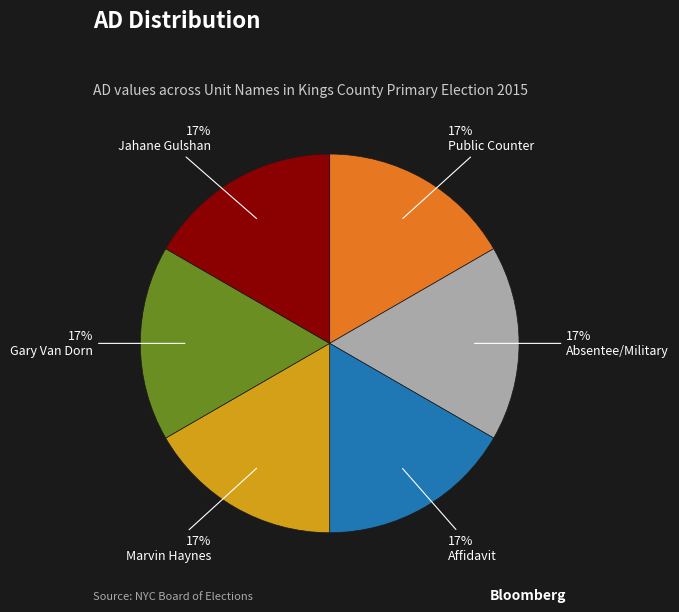

To the nearest percent, what portion does Marvin Haynes represent?

17%